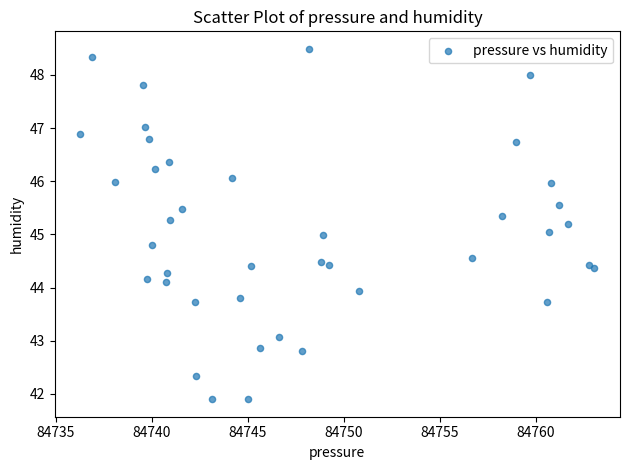

What is the range of Y values (max minus min)?

6.6